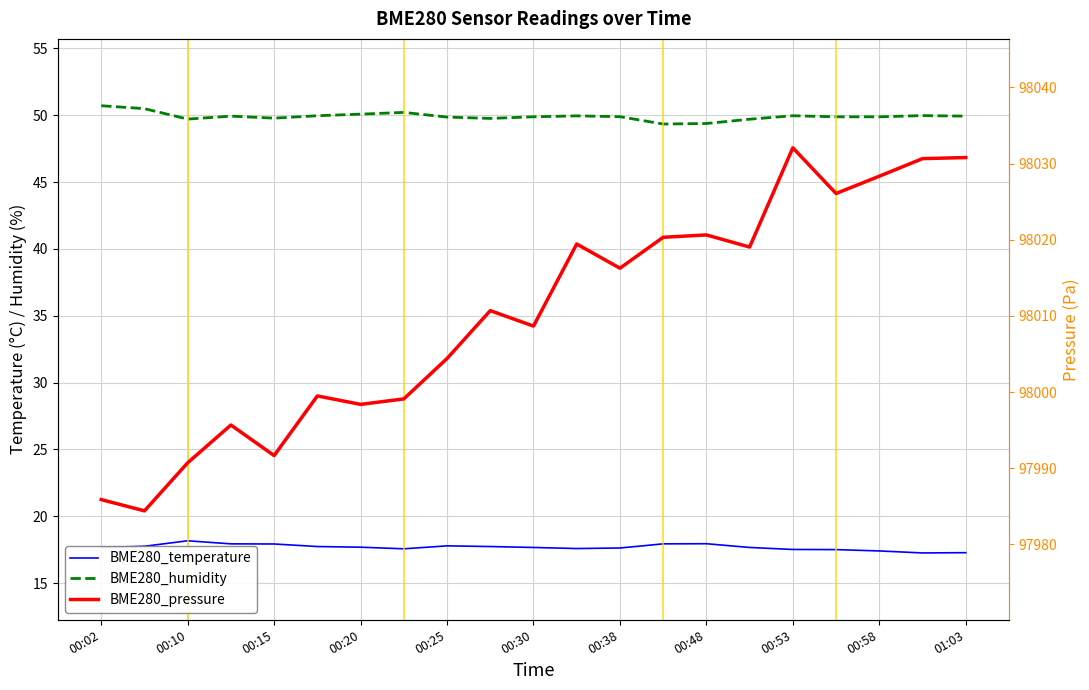

Rank the series by their maximum value, from lowest to highest.

BME280_temperature, BME280_humidity, BME280_pressure